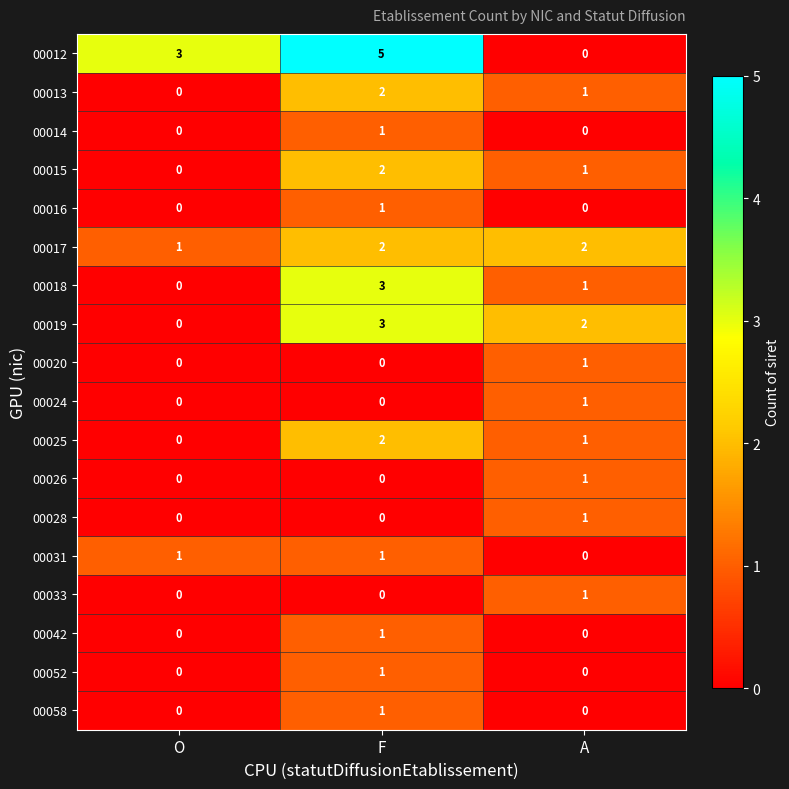

At which label does 00026 reach its peak?

A